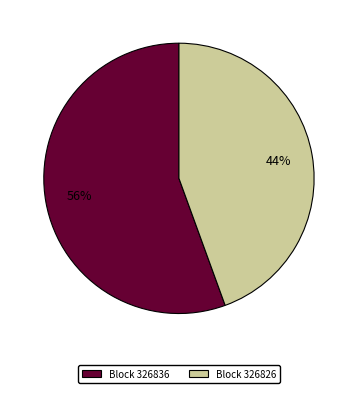

Is there any slice that represents more than half of the pie?

Yes